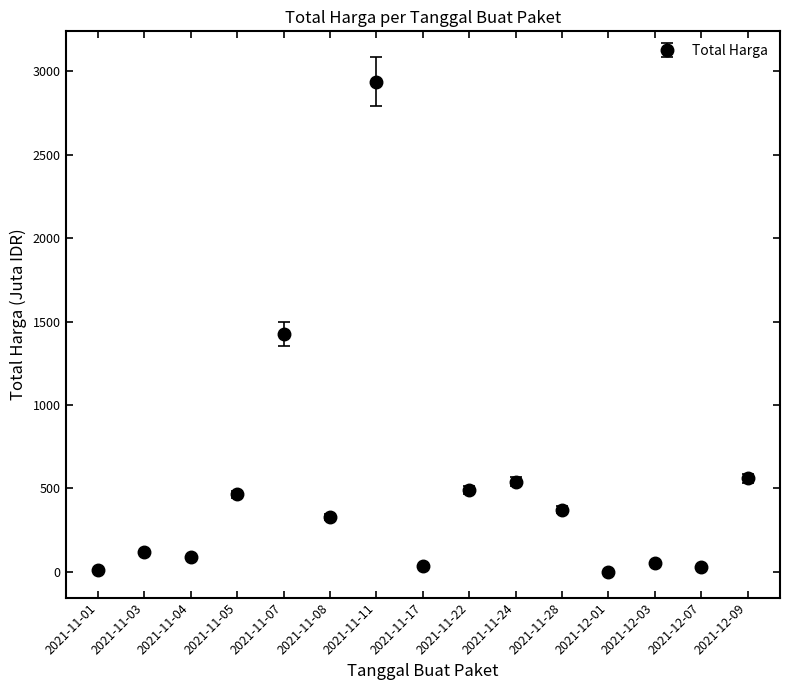

What position from the right is 2021-11-22?

7